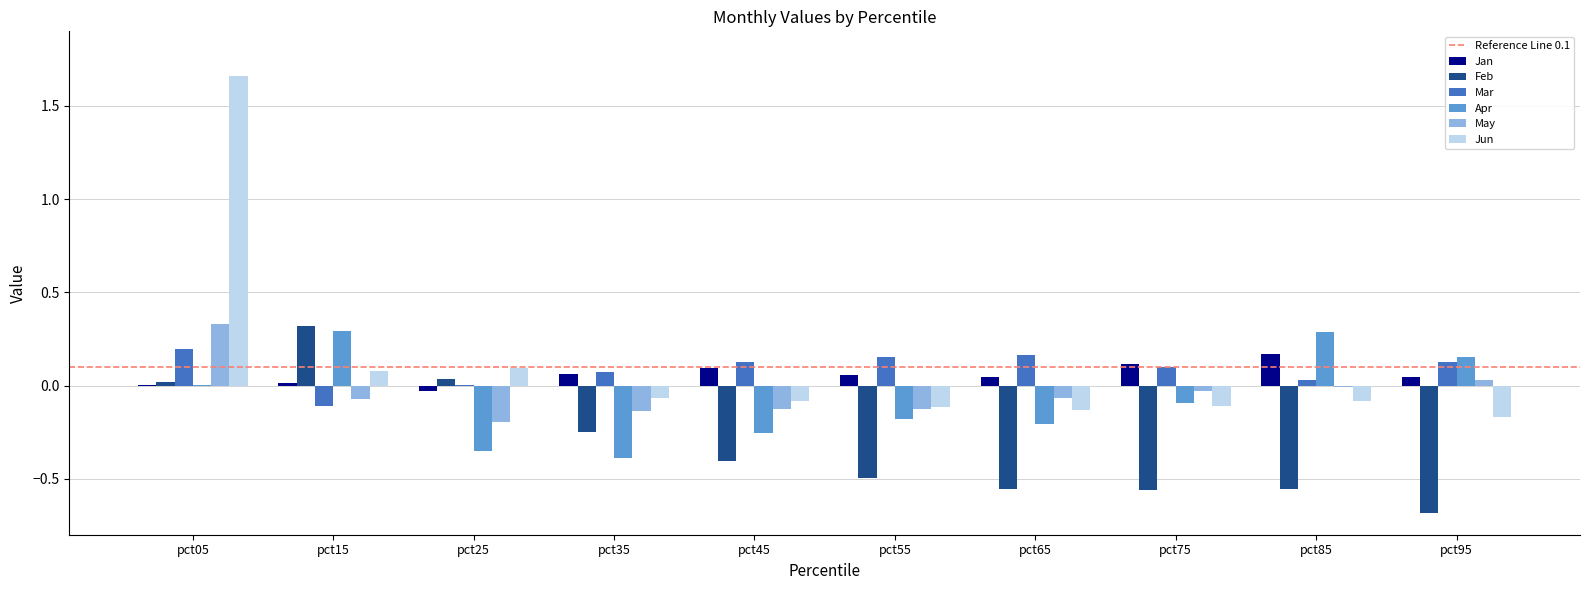

Is it true that Jan equals 0.1 at pct45?

True